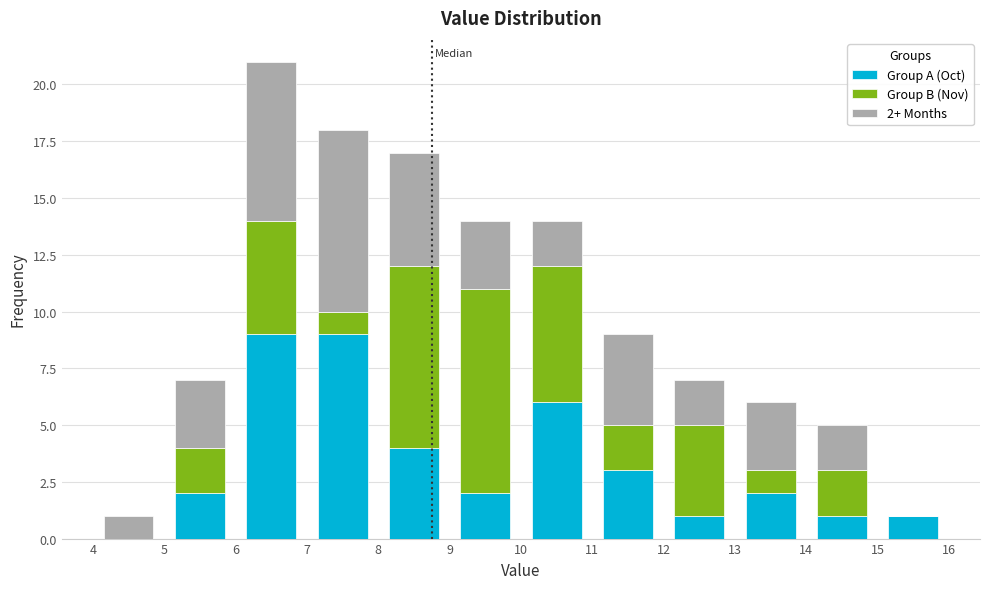

Which range on the x-axis has the tallest stacked bar (by total height)?

6 to 7